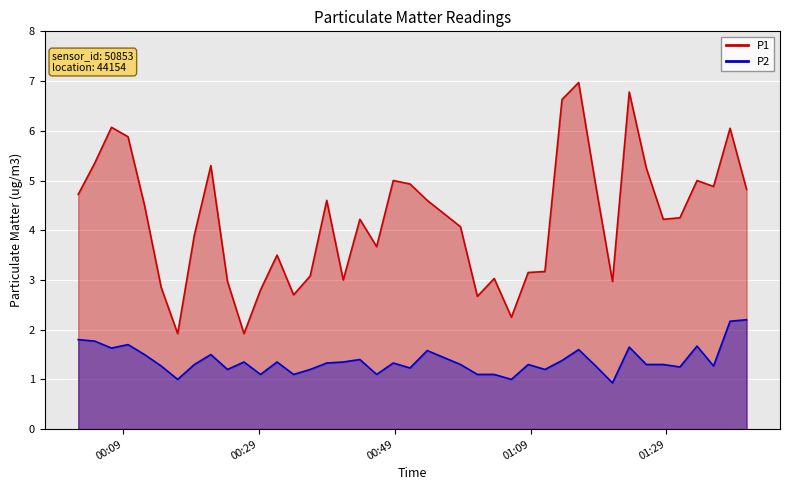

Is it true that P1 equals 2.1 at 29?

False